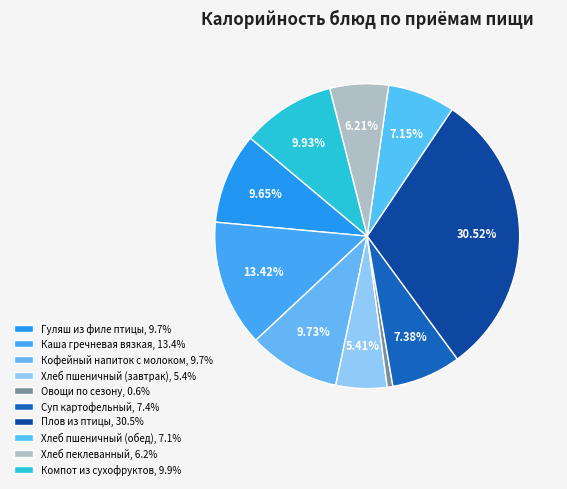

How many slices are in this pie chart?

10